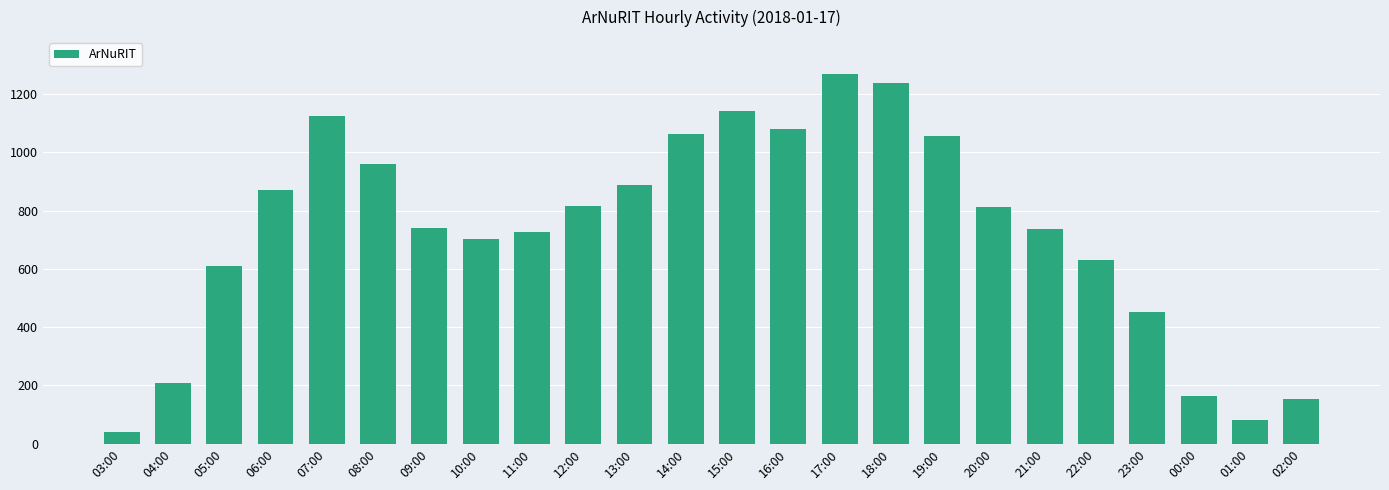

Does the chart contain stacked bars?

No